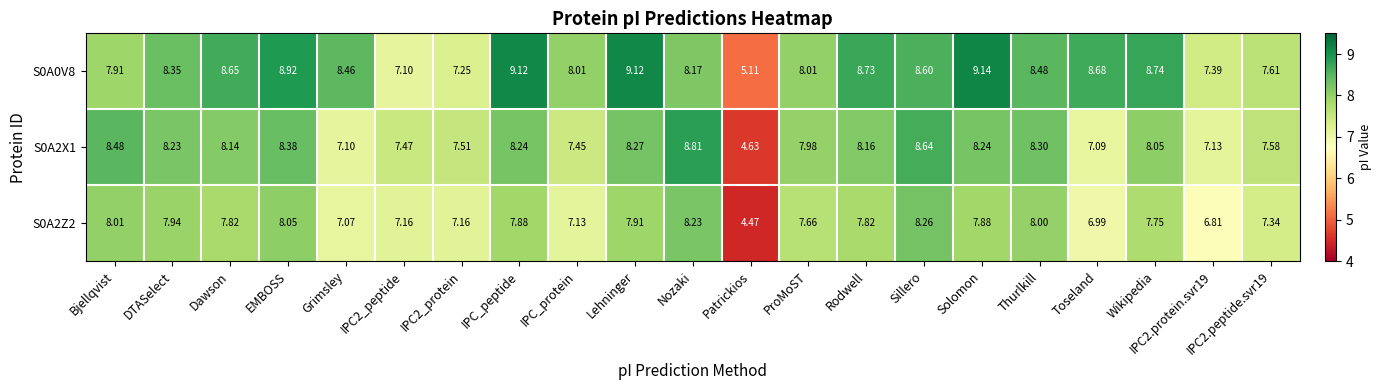

What is the greatest value displayed?

9.1